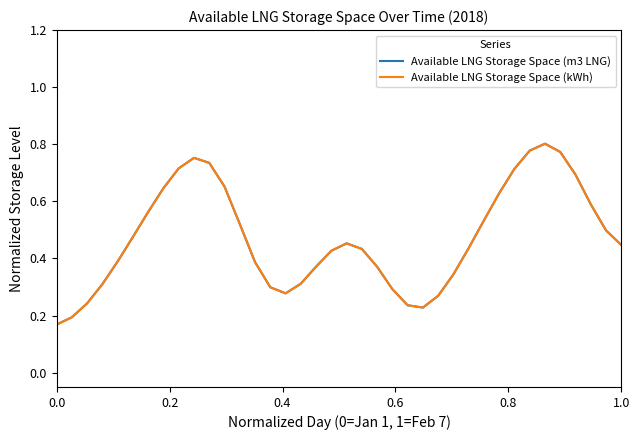

Which series has the widest spread of values?

Available LNG Storage Space (kWh)